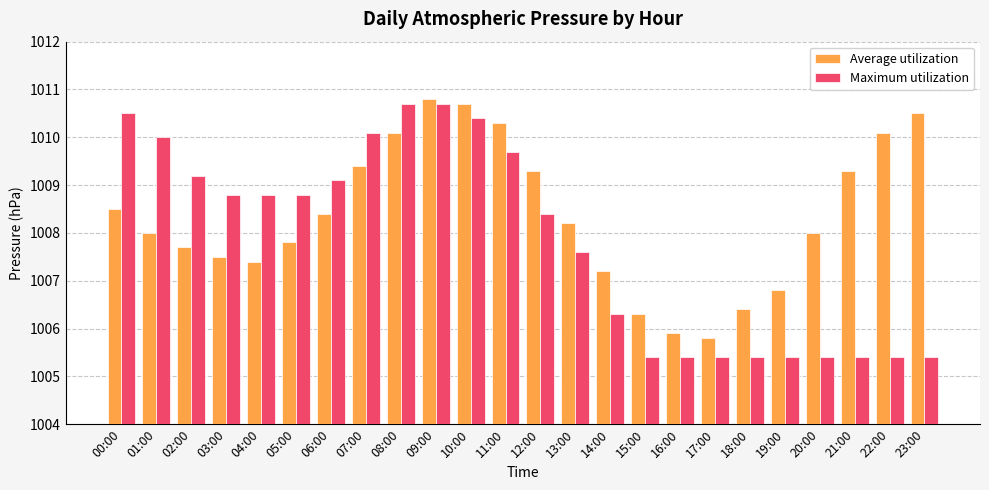

How many bars are there in each group?

2